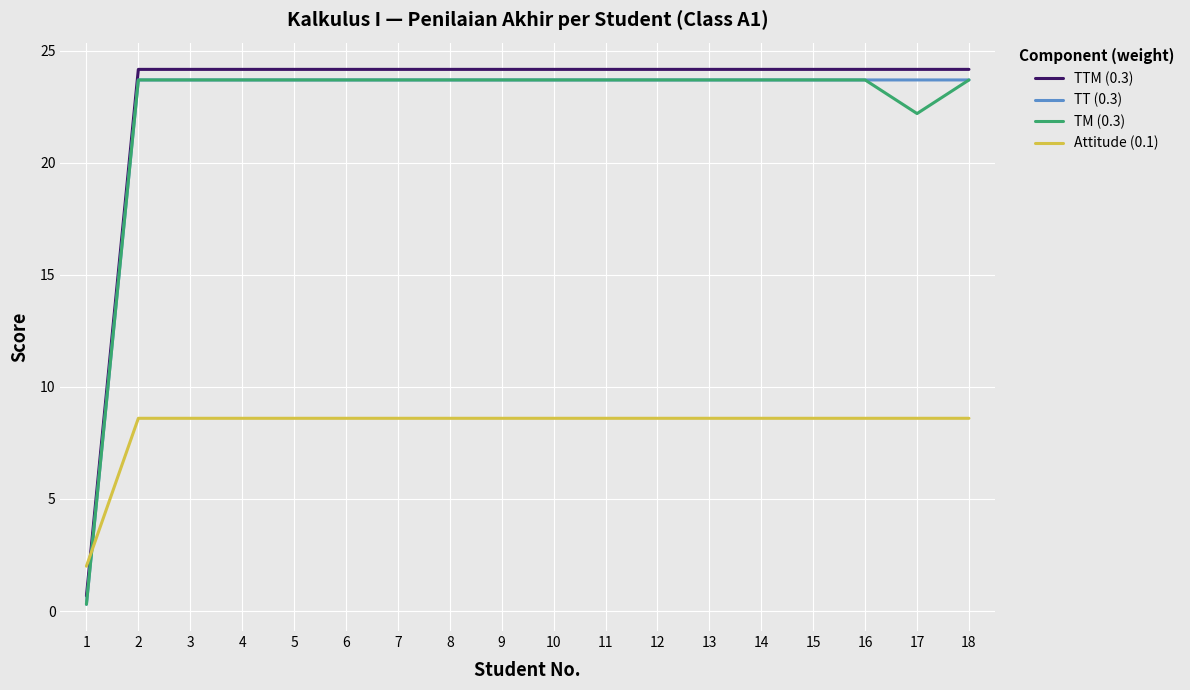

Is this an area chart (filled region under the line)?

No